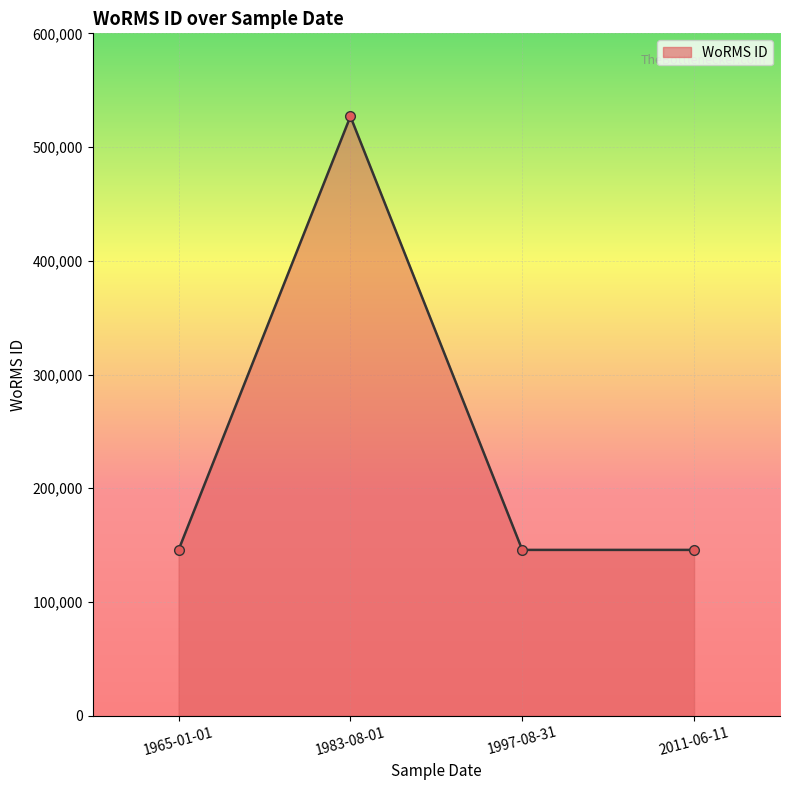

The value at 1965-01-01 is 145790. True or false?

True